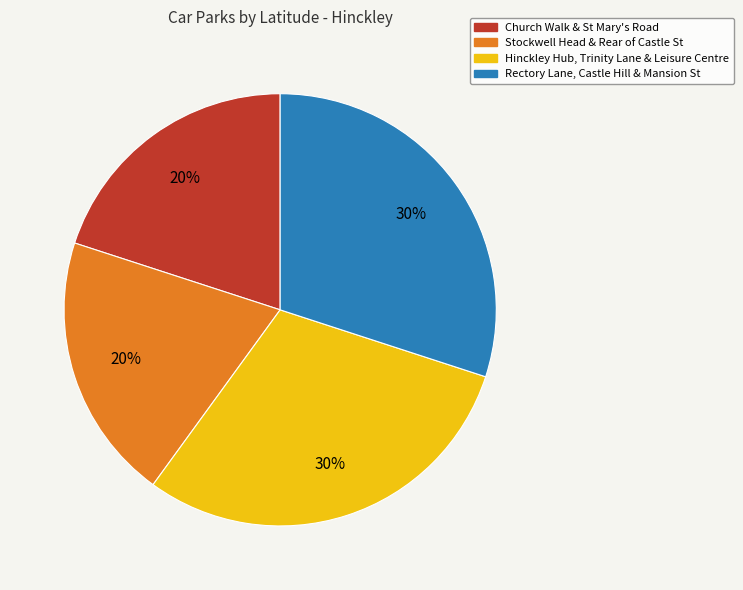

Does any single category account for the majority?

No